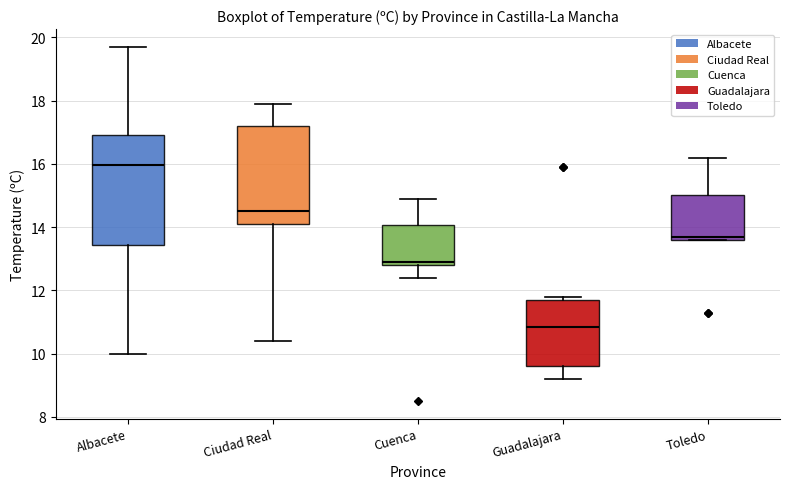

Where does the median line of the box for Ciudad Real sit on the y-axis? The values are not printed on the chart, so give them approximately, as read against the axis.

14.6